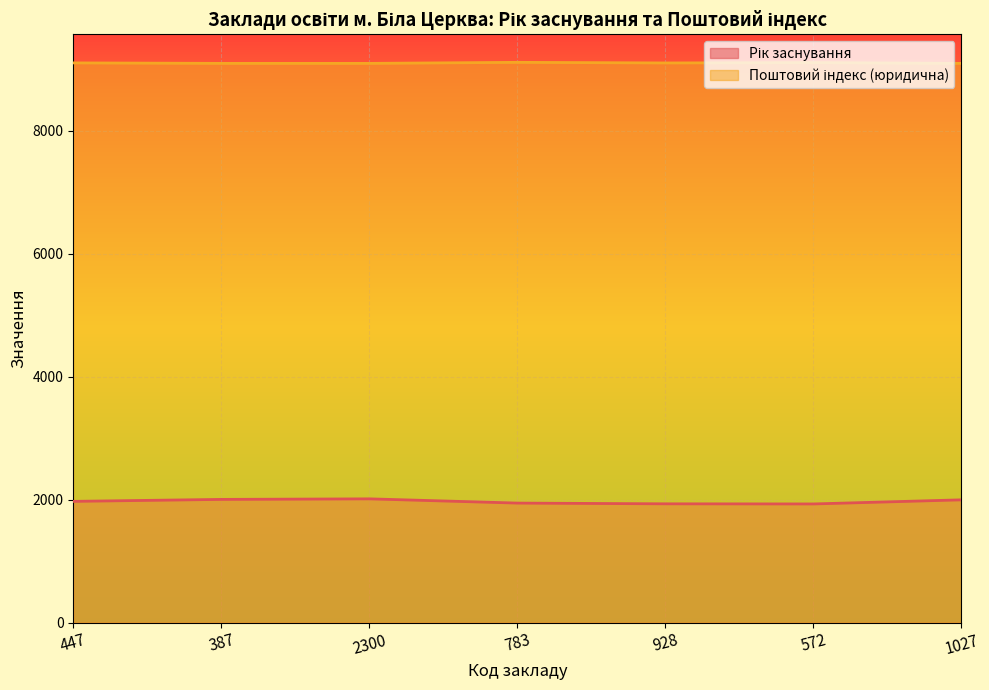

Reading left to right, extract all data points from this chart.

Рік заснування: 447=1972	387=2004	2300=2013	783=1944	928=1932	572=1930	1027=1997
Поштовий індекс (юридична): 447=9108	387=9100	2300=9100	783=9117	928=9107	572=9113	1027=9100